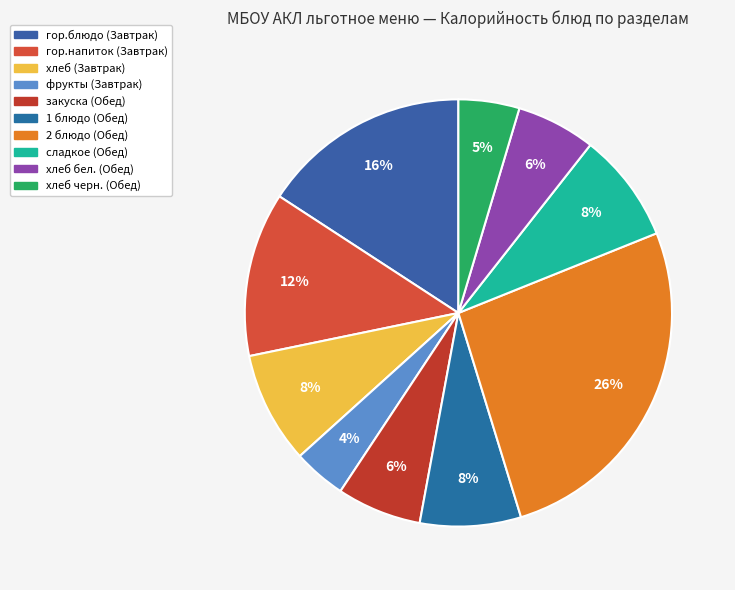

How many slices are in this pie chart?

10